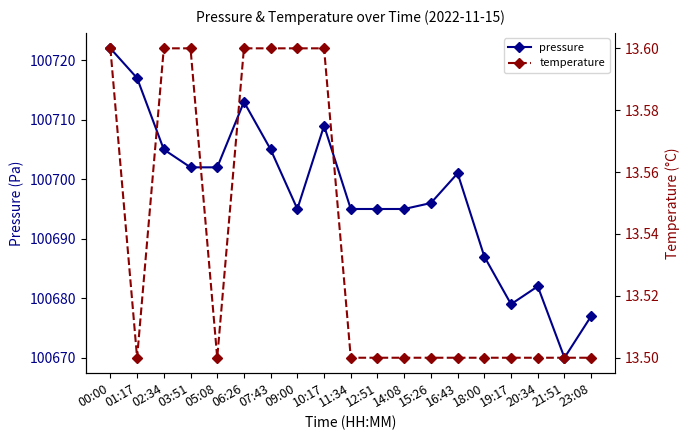

Does the chart have visible grid lines?

No